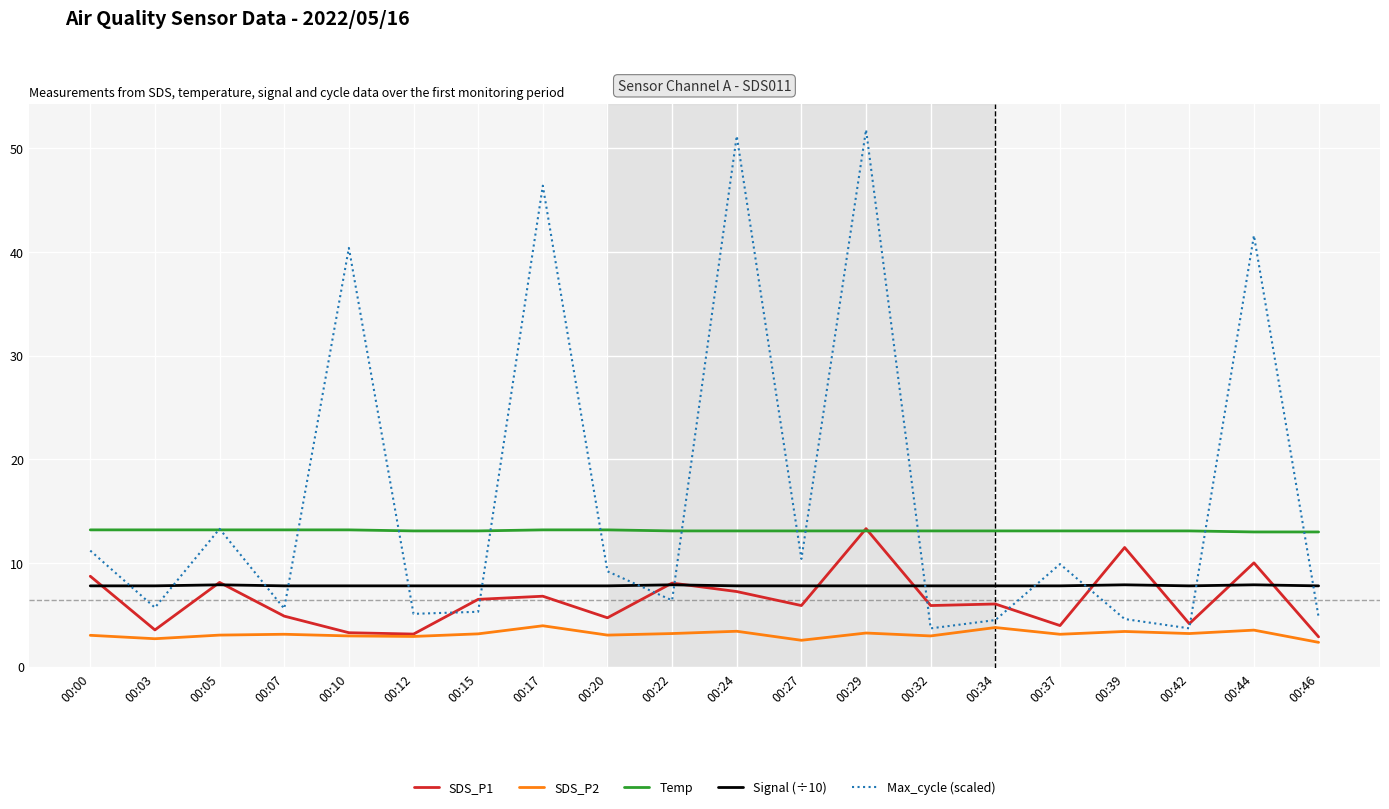

Which series has the largest range (max minus min)?

Max_cycle (scaled)